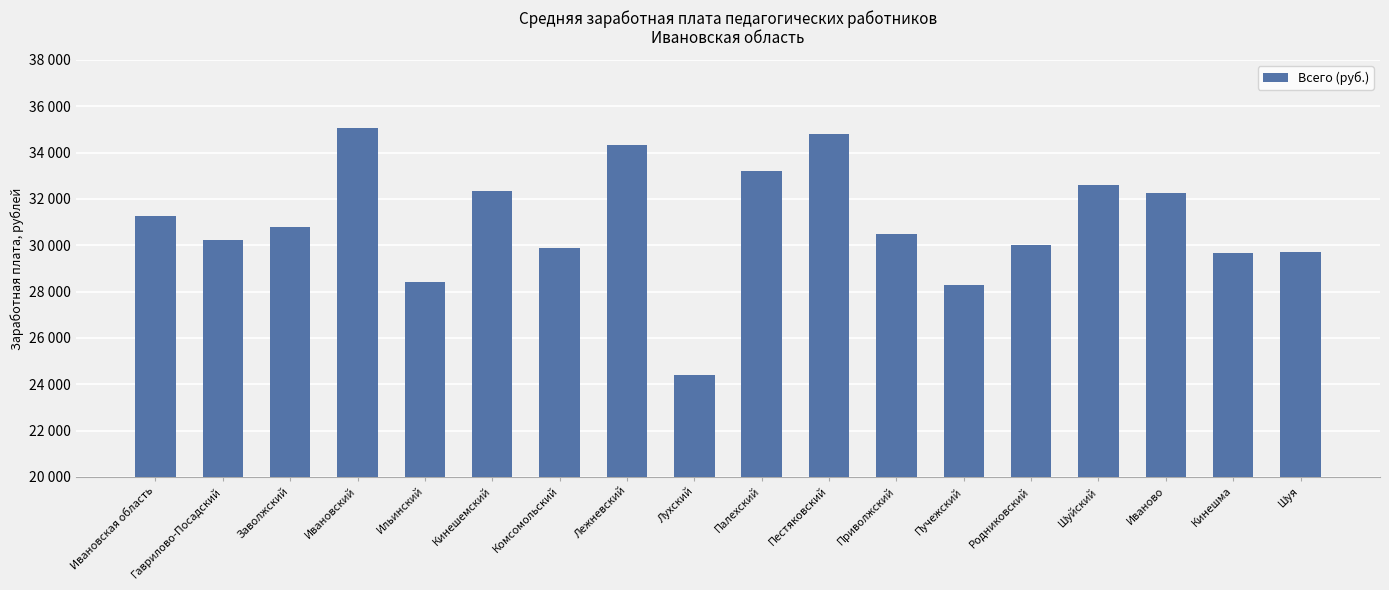

What is the approximate value at Шуя?

29716.7